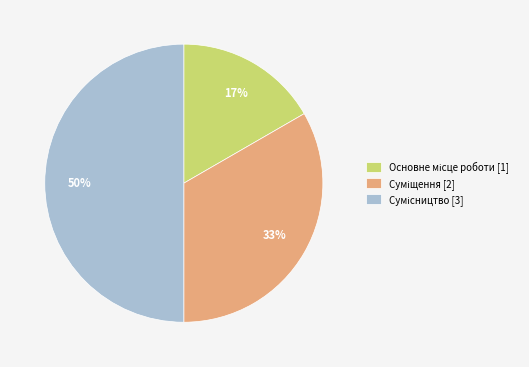

To the nearest percent, what is the average slice percentage?

33%